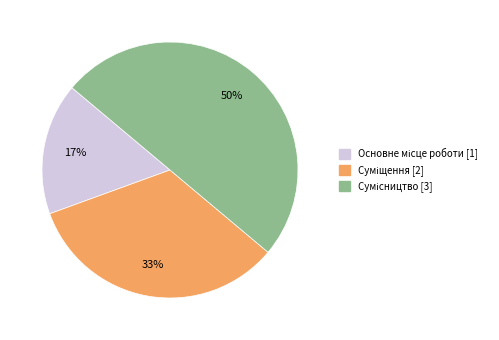

To the nearest percent, what is the average slice percentage?

33%